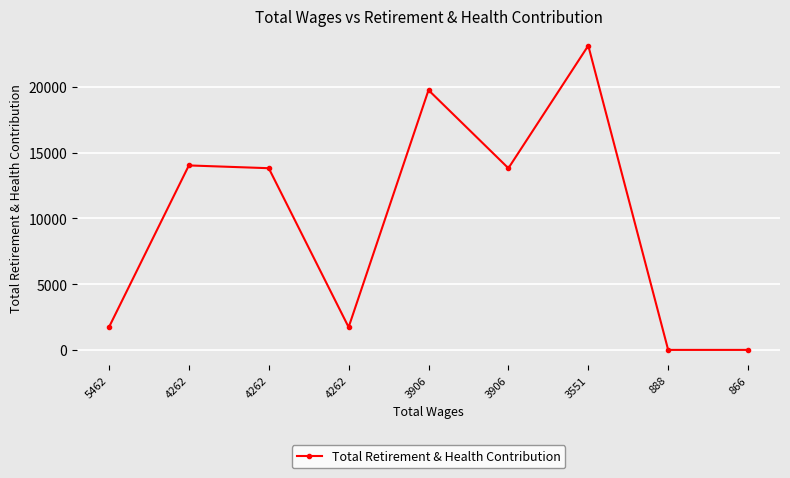

The value at 3551 is 33073. True or false?

False